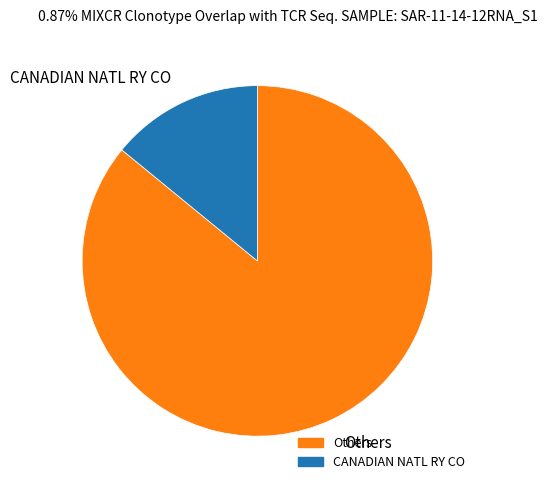

Which category accounts for the majority?

Others